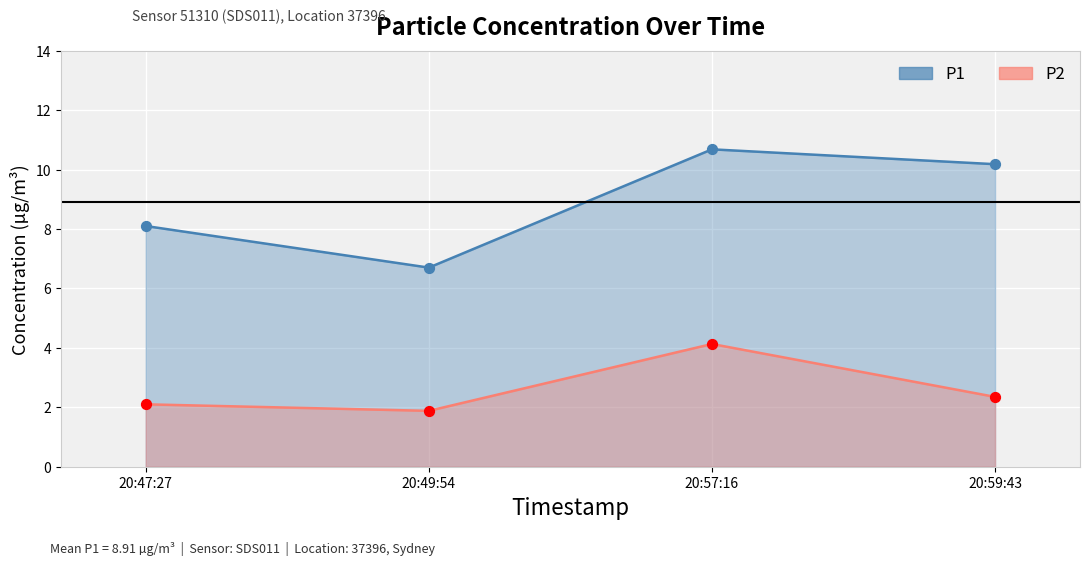

Which series contains the highest Y value?

P1